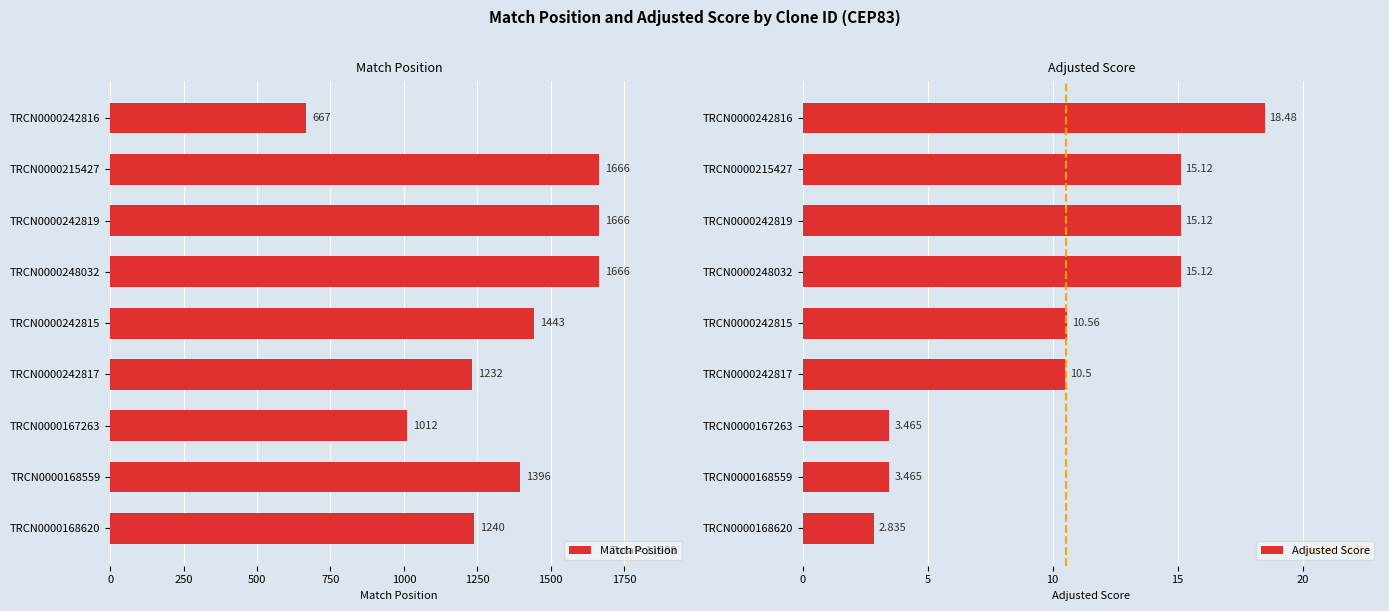

What is the difference between the maximum and minimum values in the Match Position series?

999